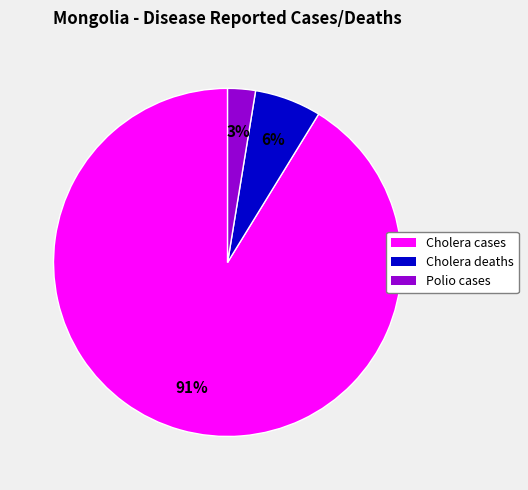

To the nearest percent, what is the average slice percentage?

33%